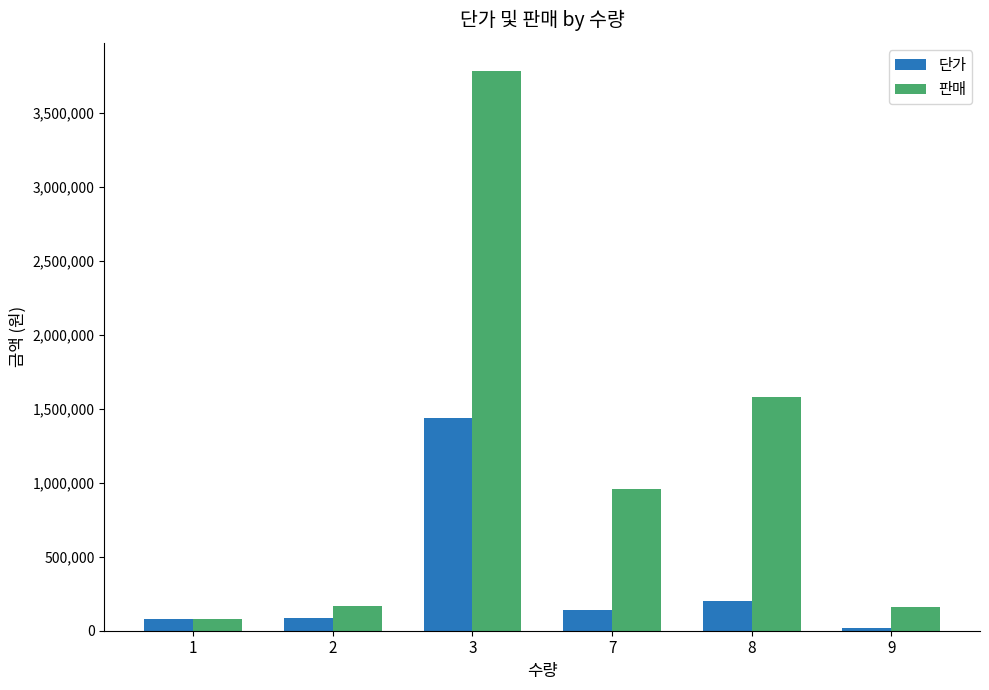

What is the spread (max minus min) of values at 3?

2344800